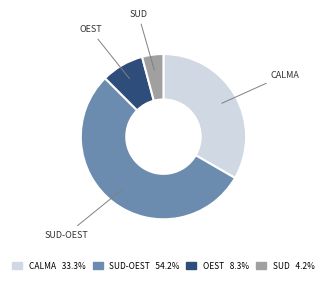

Does any single category account for the majority?

Yes